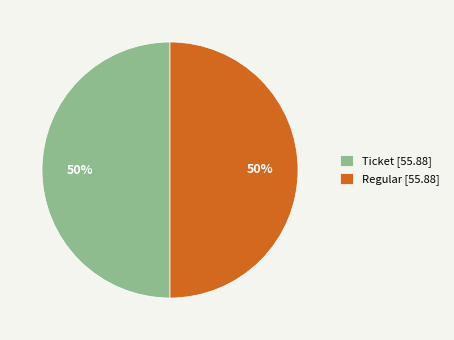

Do Regular [55.88] and Ticket [55.88] together represent more than half of the pie?

Yes